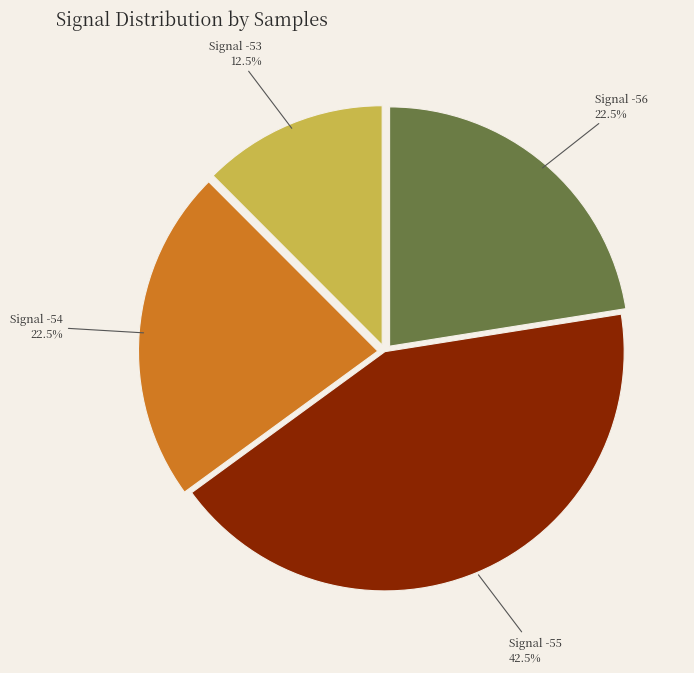

Between Signal -54 and Signal -53, which is larger?

Signal -54